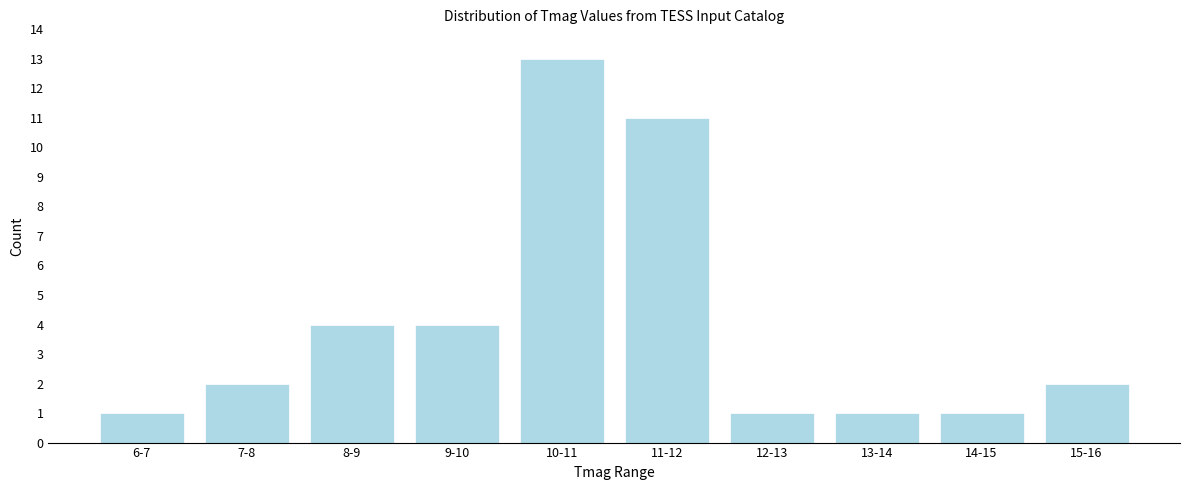

Reading left to right, extract all data points from this chart.

6-7=1	7-8=2	8-9=4	9-10=4	10-11=13	11-12=11	12-13=1	13-14=1	14-15=1	15-16=2